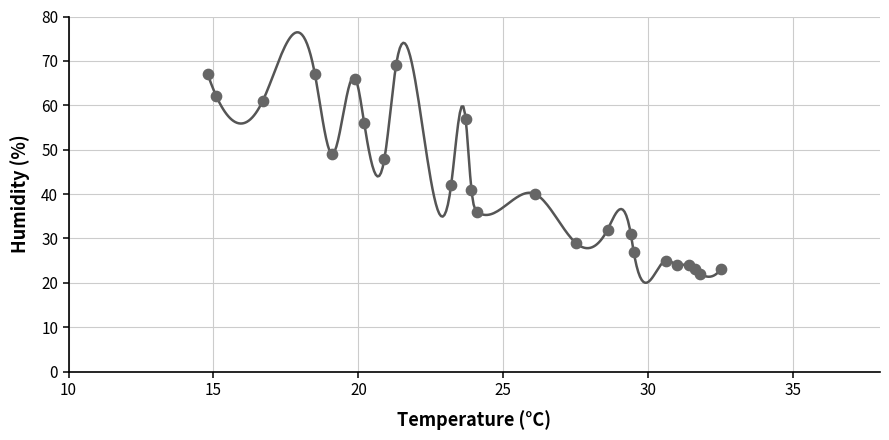

What is the range of Y values (max minus min)?

47